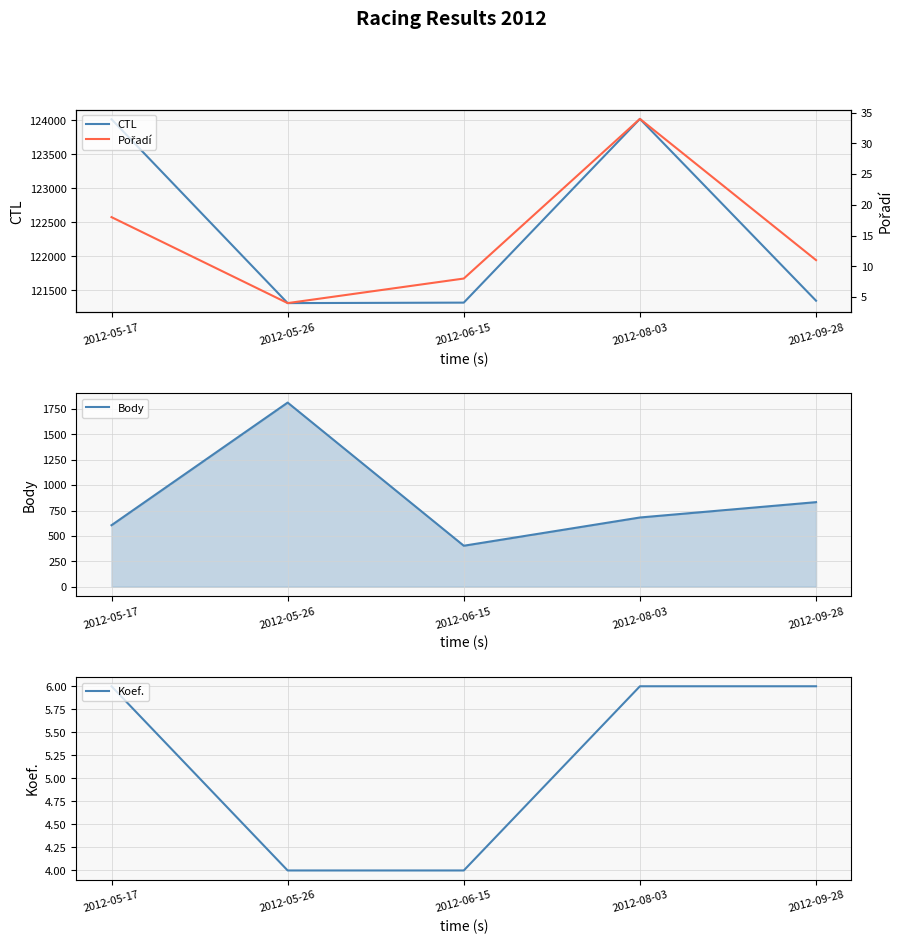

What is the value of the CTL point at the 1st from the left?

124015